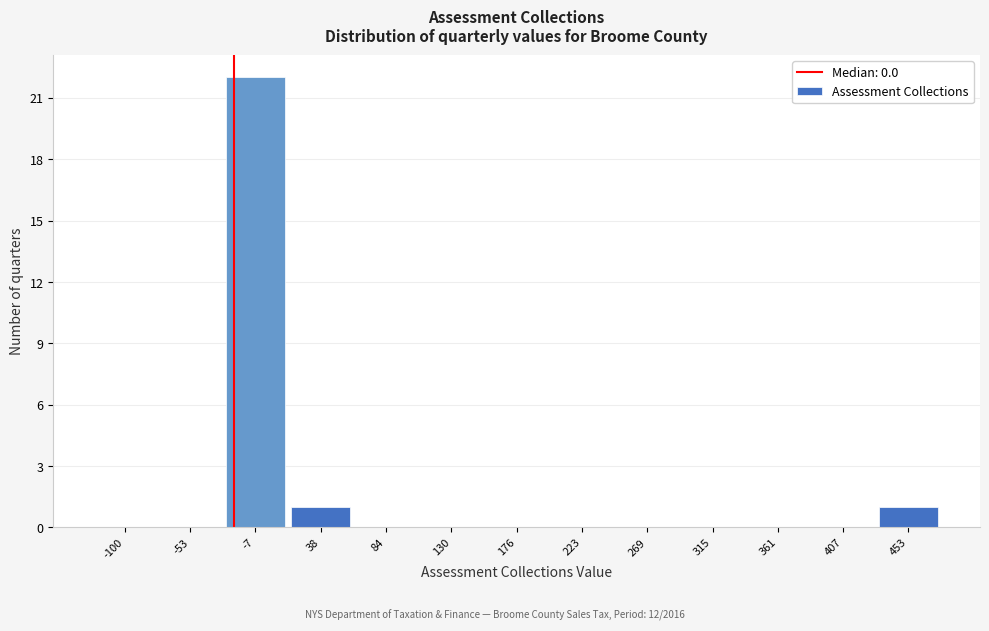

Reading left to right, extract all data points from this chart.

-100=0	-53=0	-7=22	38=1	84=0	130=0	176=0	223=0	269=0	315=0	361=0	407=0	453=1